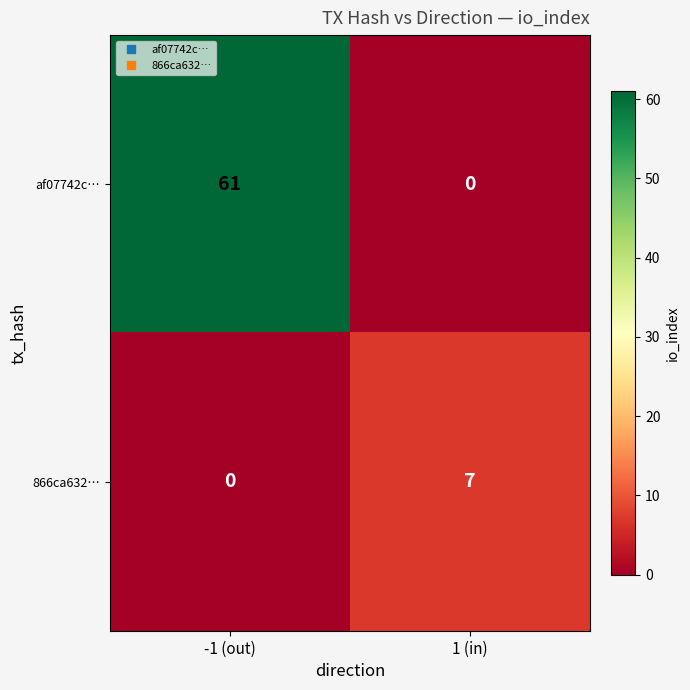

What is the spread (max minus min) of values at -1 (out)?

61